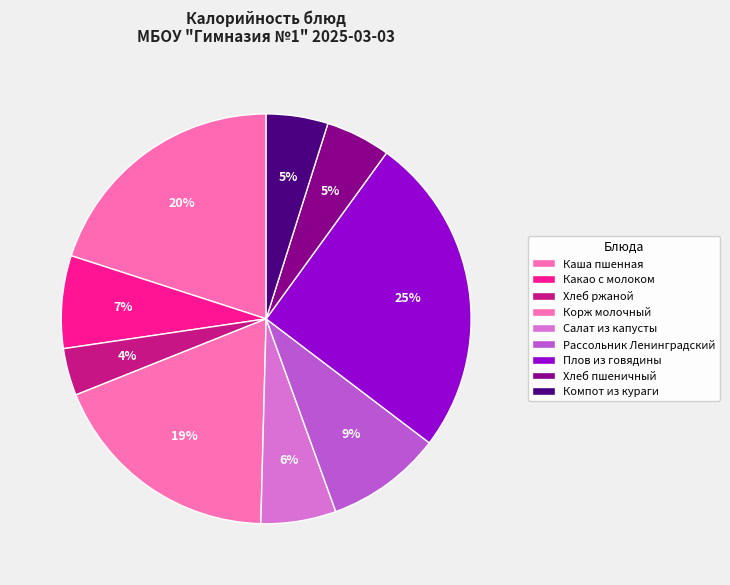

What percentage is the Компот из кураги slice, to the nearest percent?

5%